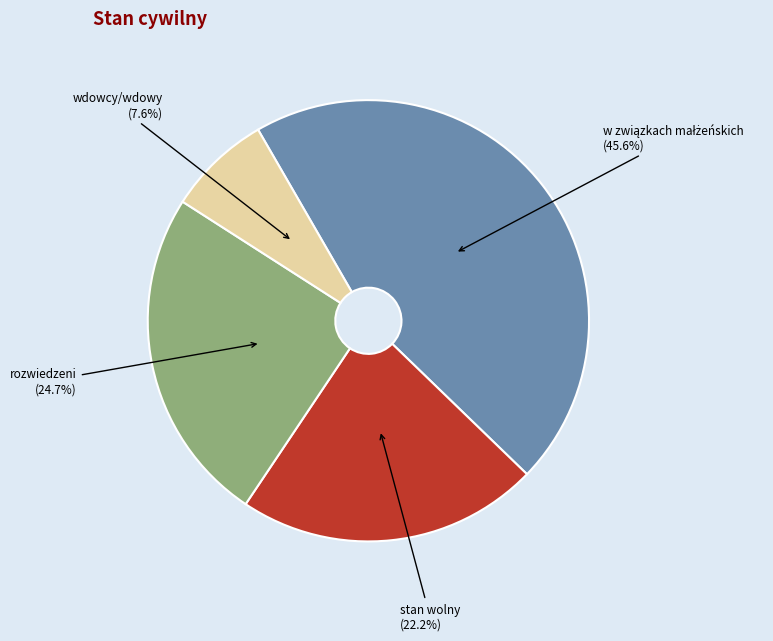

What percentage is the rozwiedzeni slice, to the nearest percent?

25%